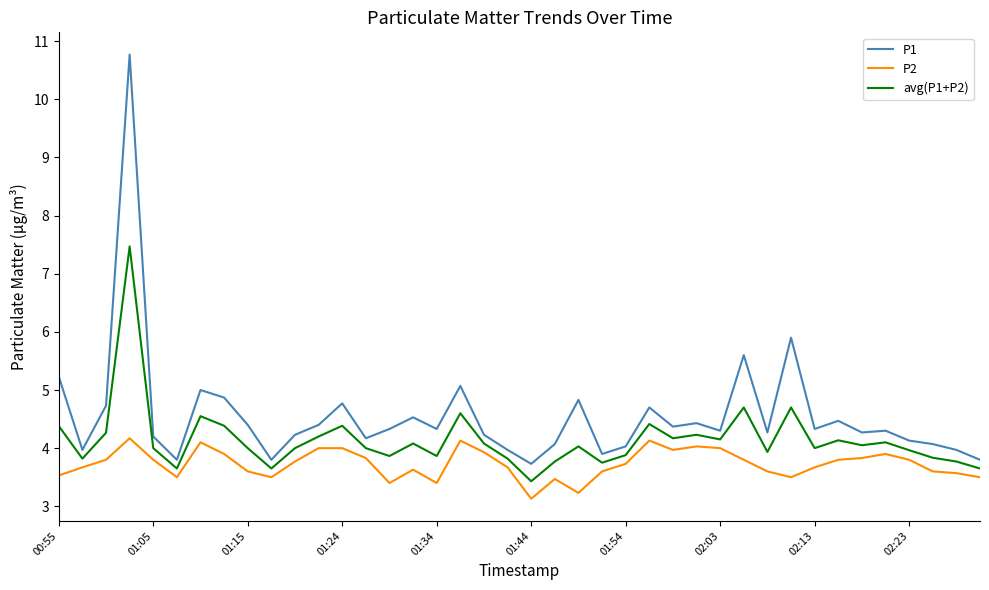

True or false: P2 and P1 cross at least once.

False